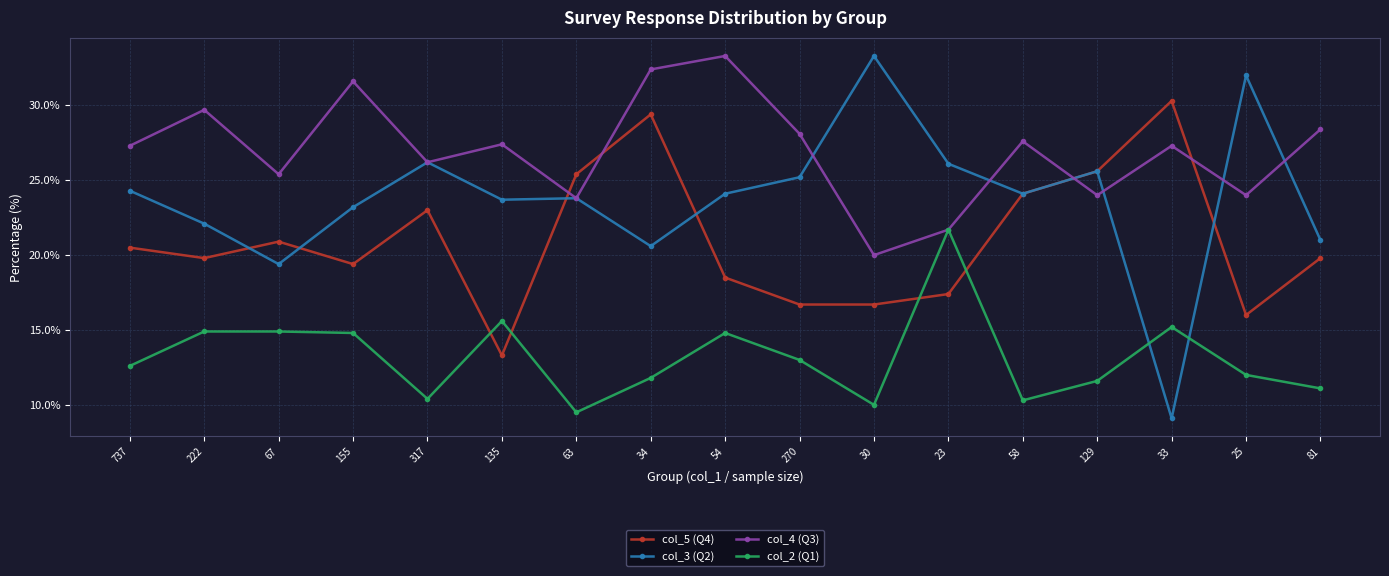

Is the value of col_5 (Q4) at 81 greater than the value of col_3 (Q2) at 23?

No